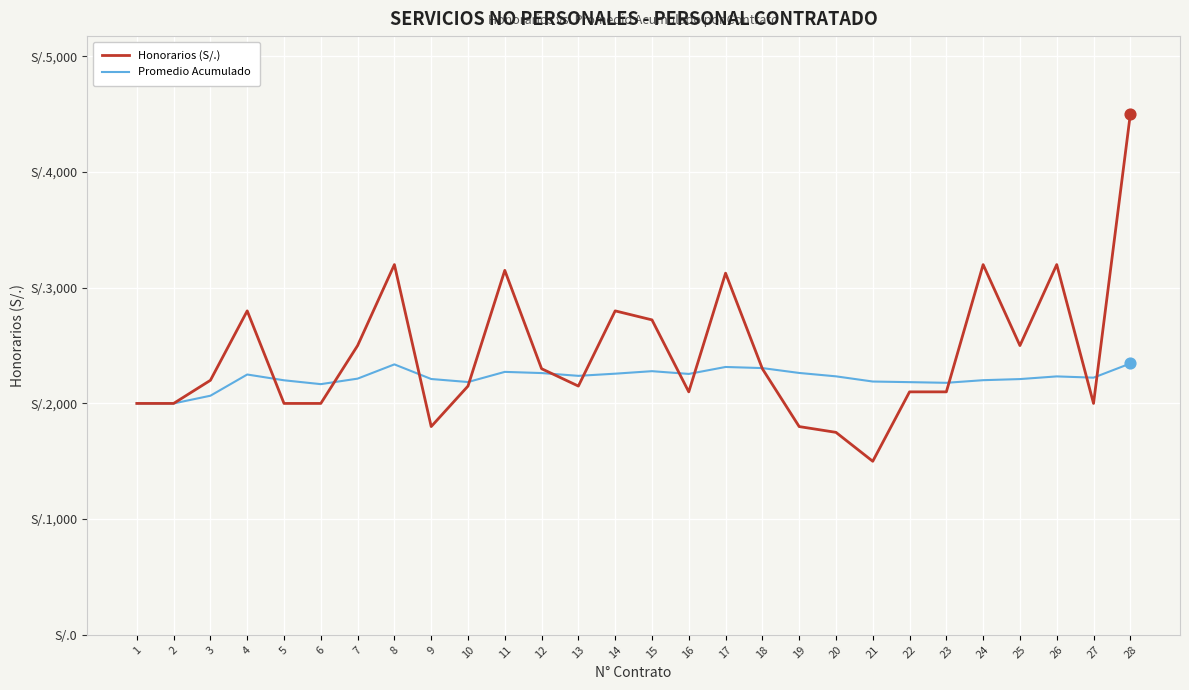

Which series has the largest total across all categories?

Honorarios (S/.)